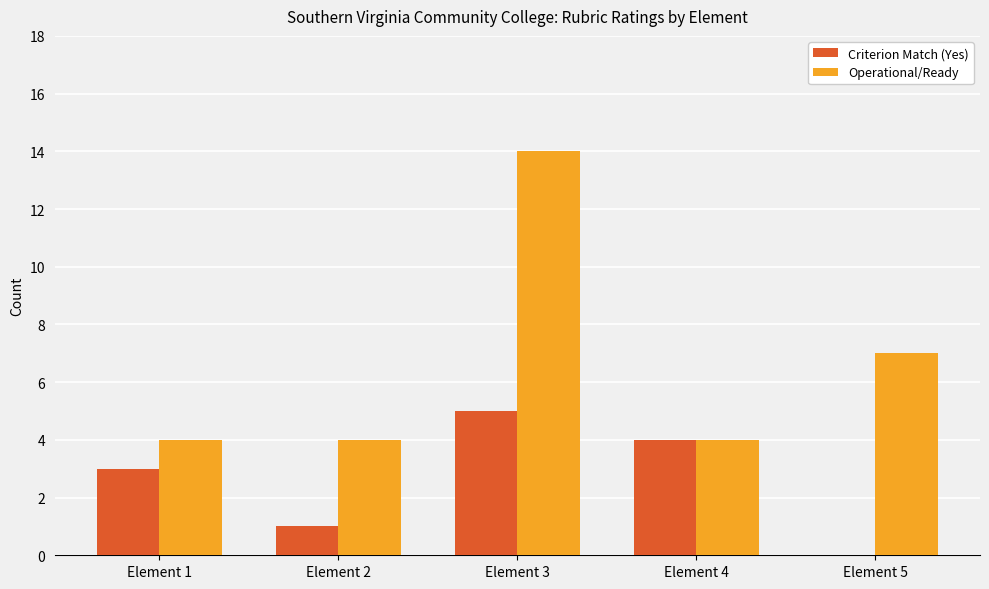

What is the maximum value shown in the chart?

14